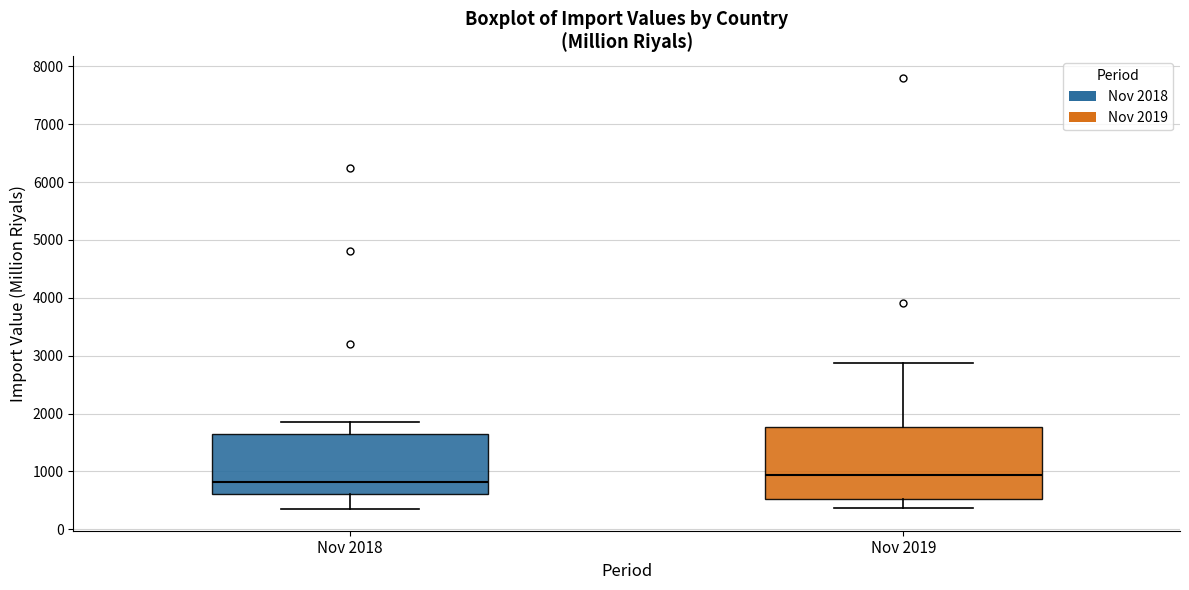

Which box is the tallest, from its lower edge to its upper edge?

Nov 2019